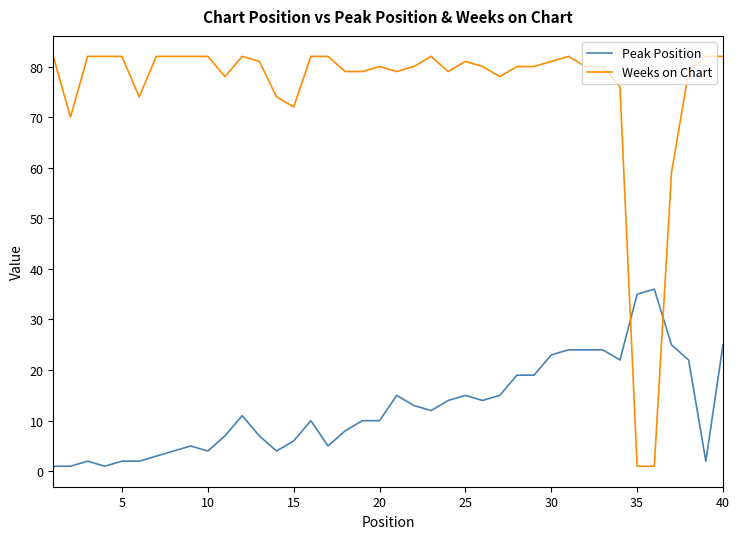

After their last crossing, which series has the higher values: Weeks on Chart or Peak Position?

Weeks on Chart